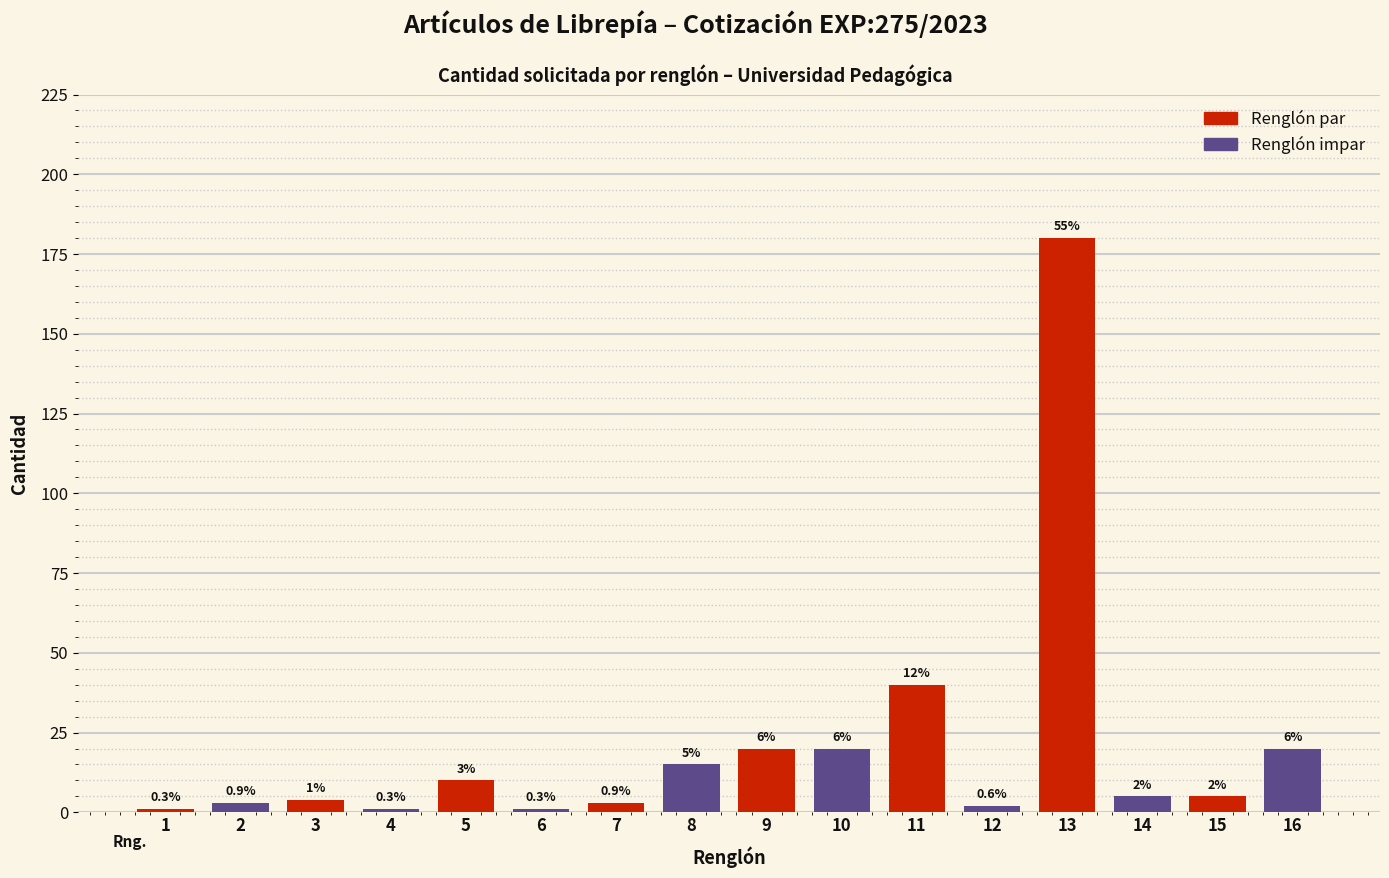

True or false: the data shows 5 at 15.

True